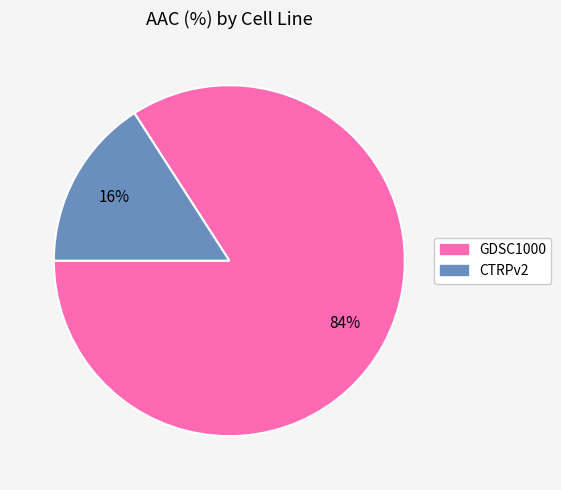

Rank the categories by value from lowest to highest.

CTRPv2, GDSC1000